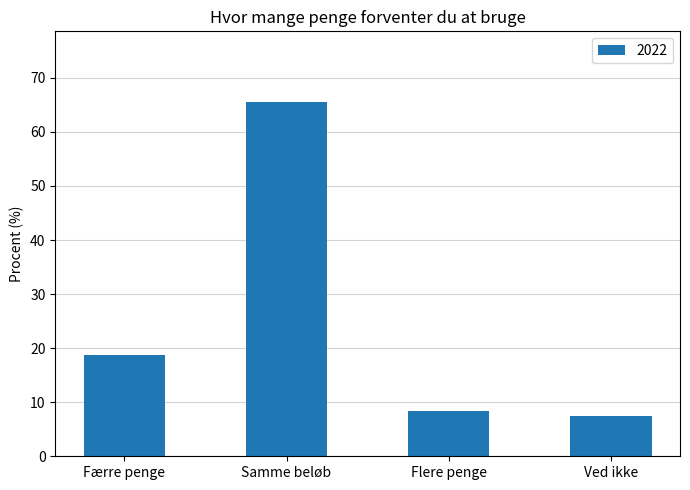

Reading left to right, extract all data points from this chart.

Færre penge=18.7	Samme beløb=65.5	Flere penge=8.4	Ved ikke=7.4